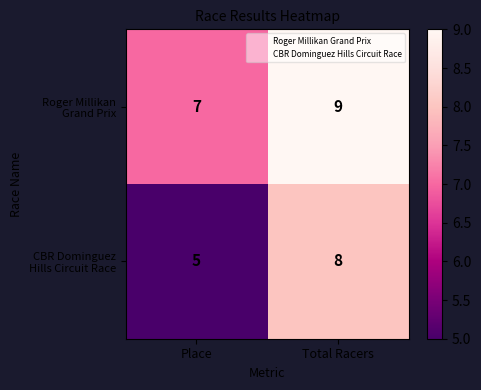

Which label corresponds to the largest value in the chart?

Total Racers